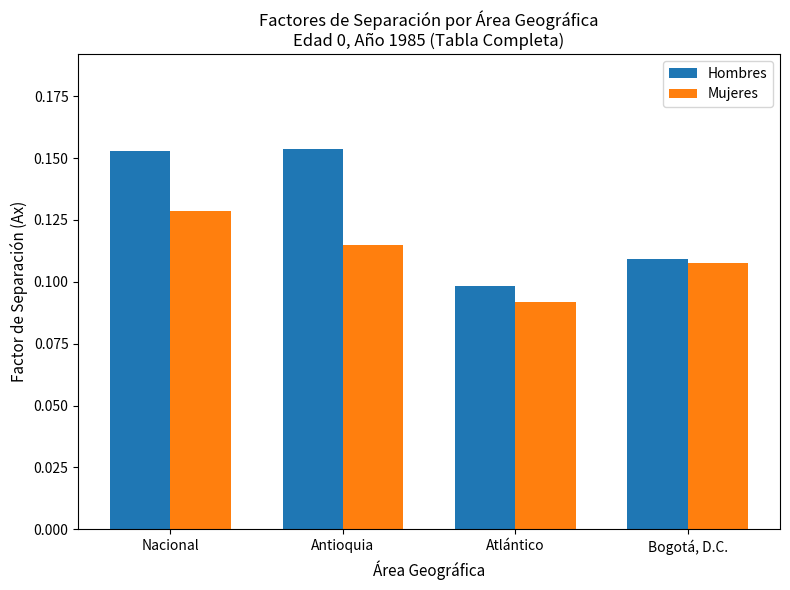

At how many categories does at least one series exceed 0?

4